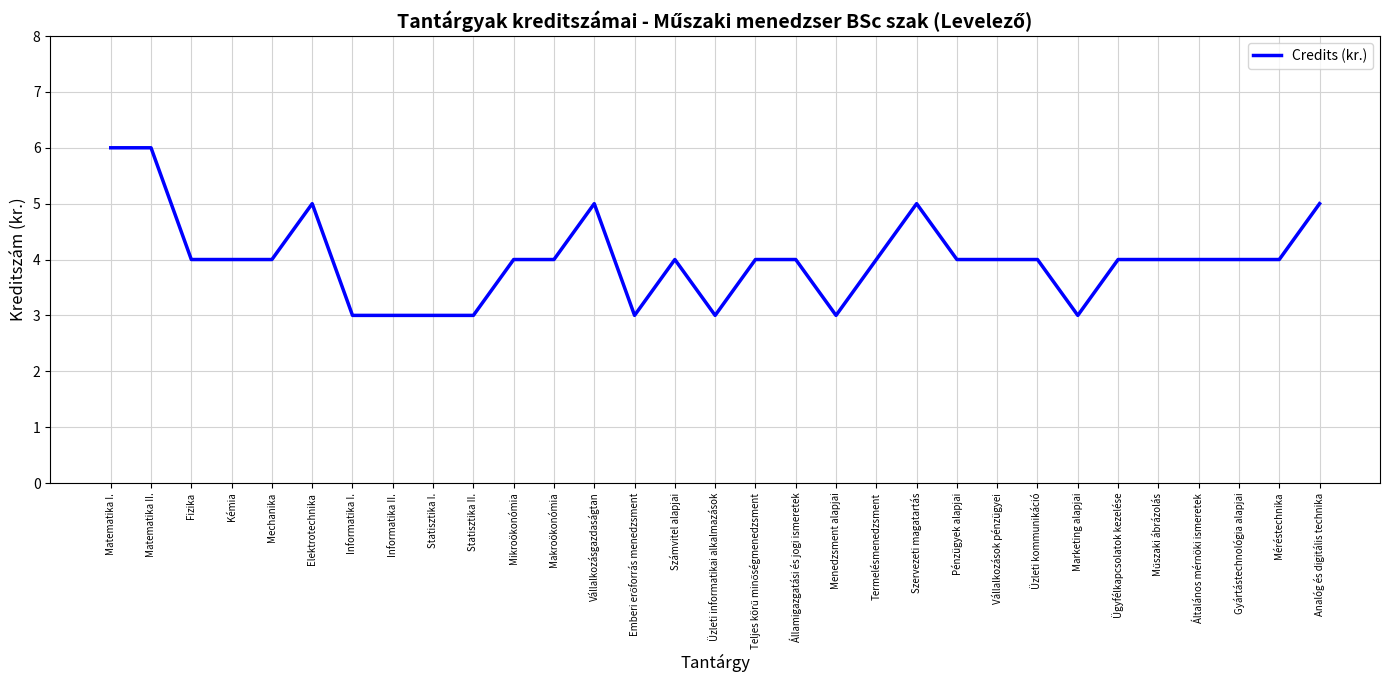

Between Analóg és digitális technika and Számvitel alapjai, which is larger?

Analóg és digitális technika